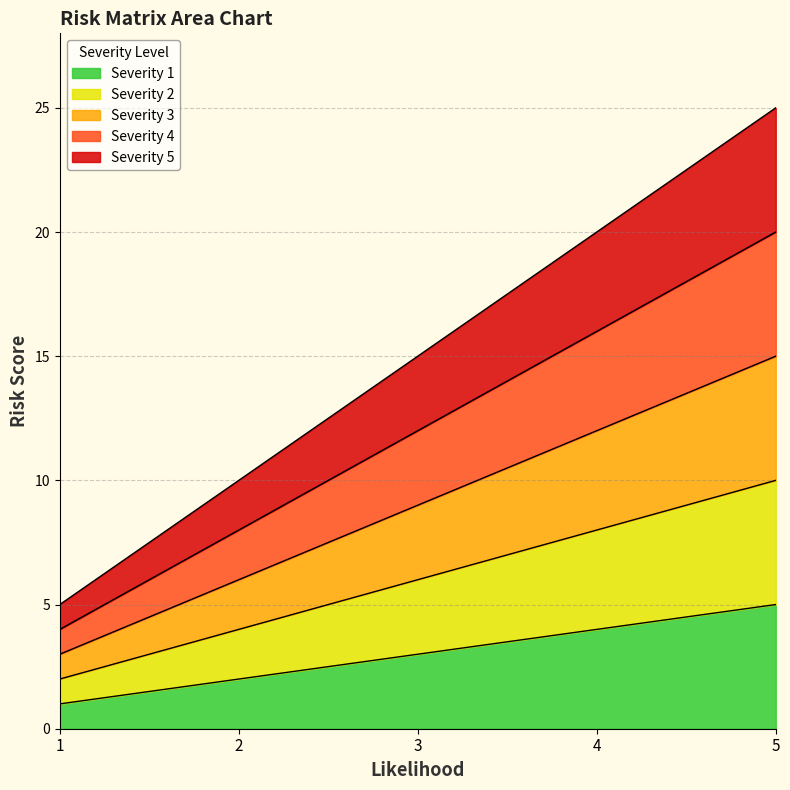

How many lines are shown in the chart?

5